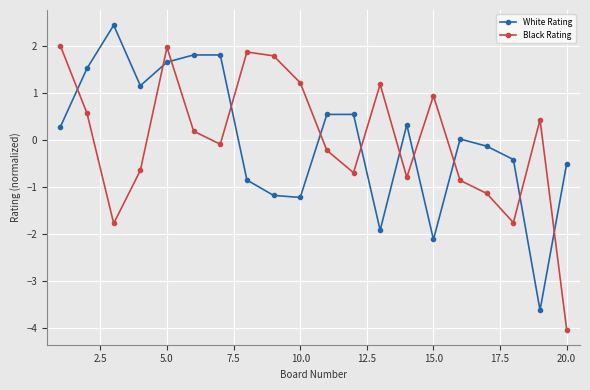

Rank the series by their maximum value, from lowest to highest.

Black Rating, White Rating